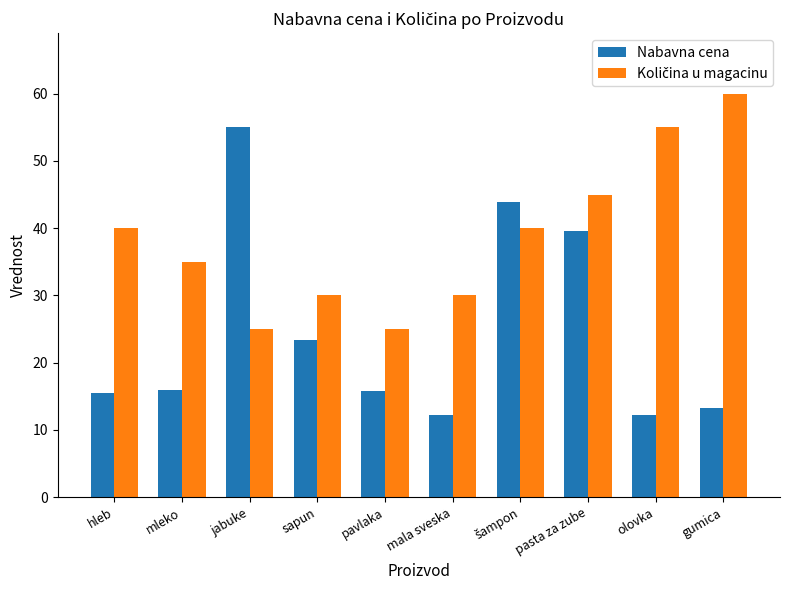

Between sapun and pavlaka, which series saw the biggest shift?

Nabavna cena